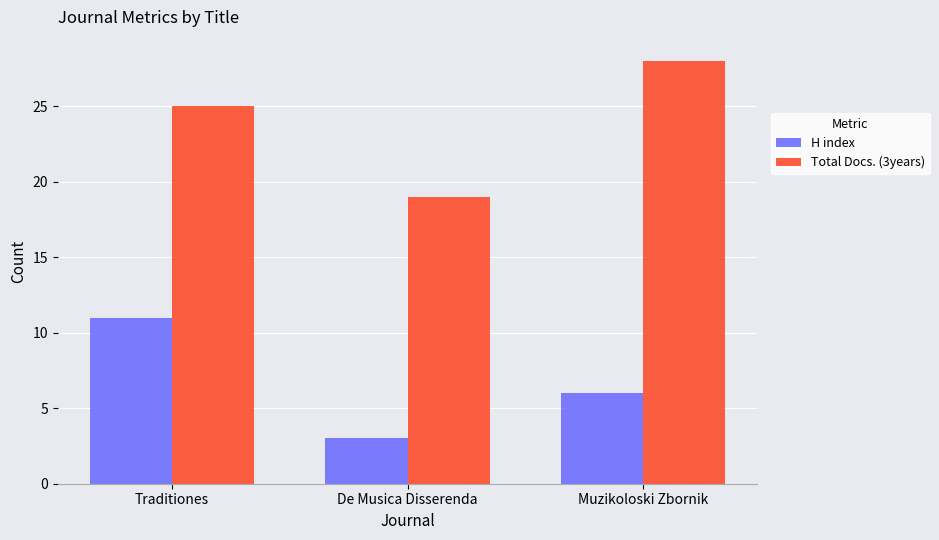

What is the difference between the maximum and second lowest values in the Total Docs. (3years) series?

3